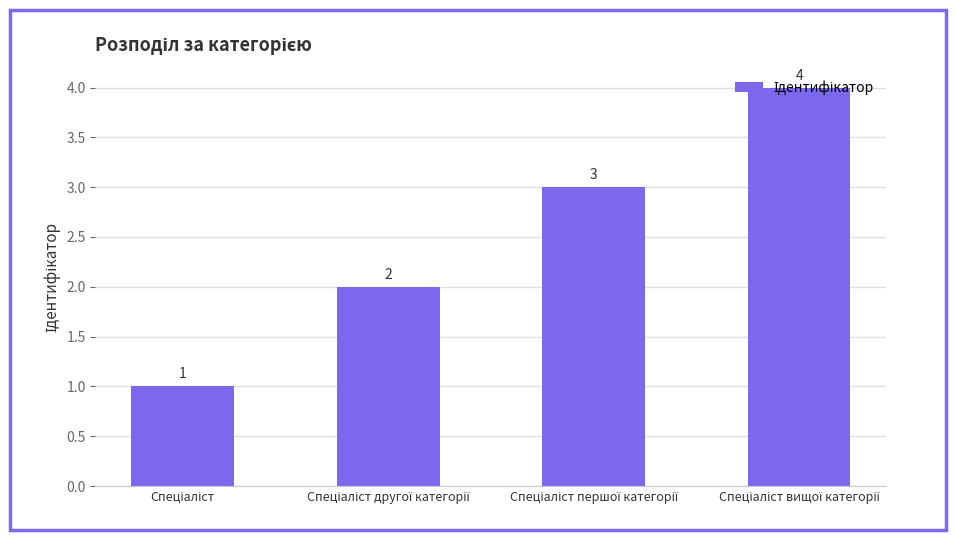

Reading left to right, extract all data points from this chart.

1	2	3	4